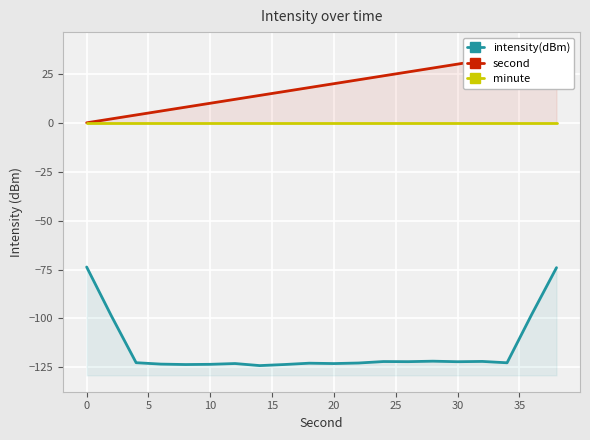

True or false: minute has more than 2 points higher than both neighbors.

False